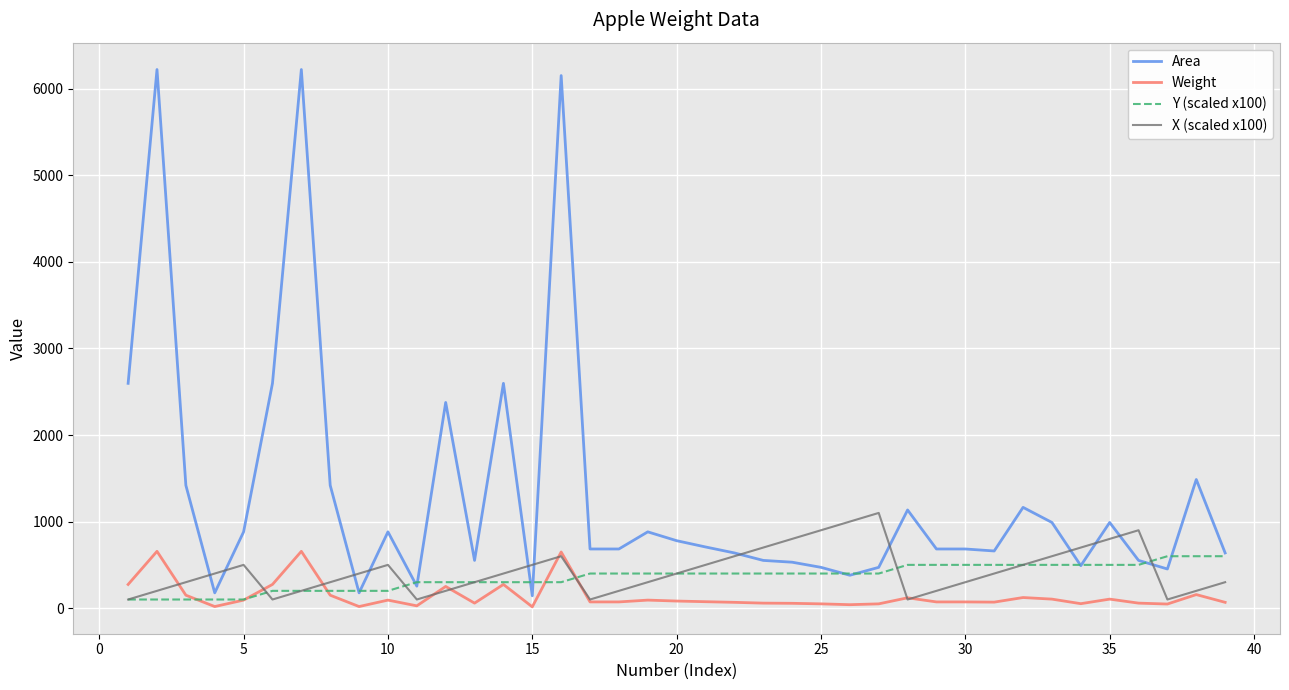

How many distinct data groups are displayed?

4